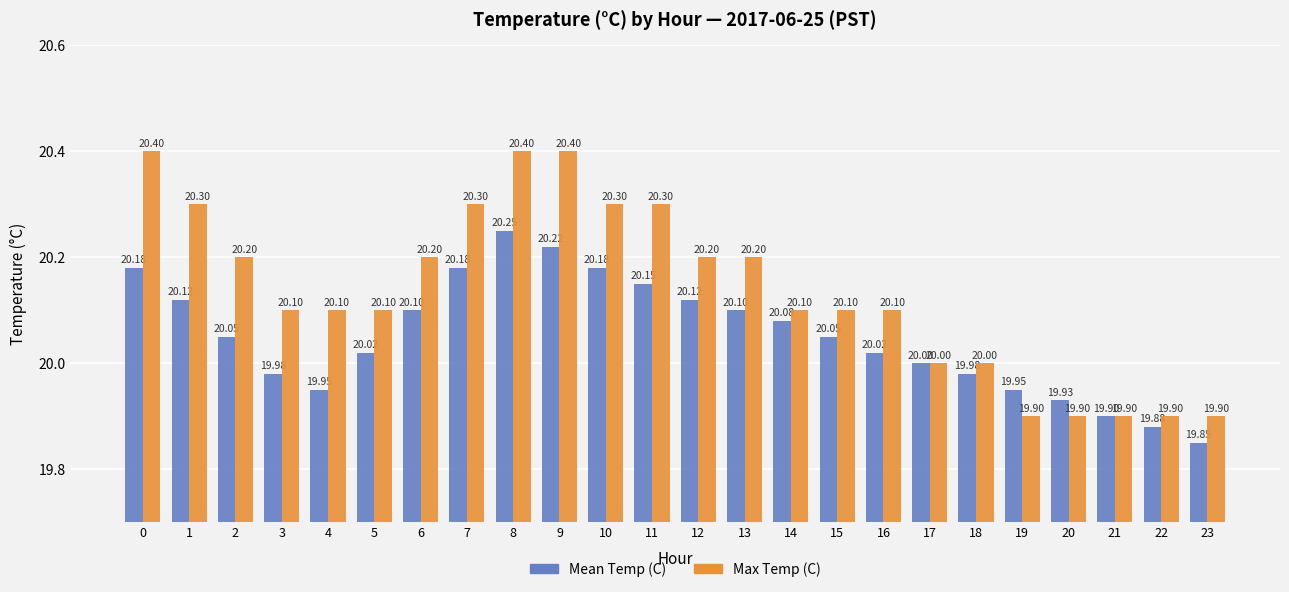

What is the difference between the second highest and minimum values in the Mean Temp (C) series?

0.4